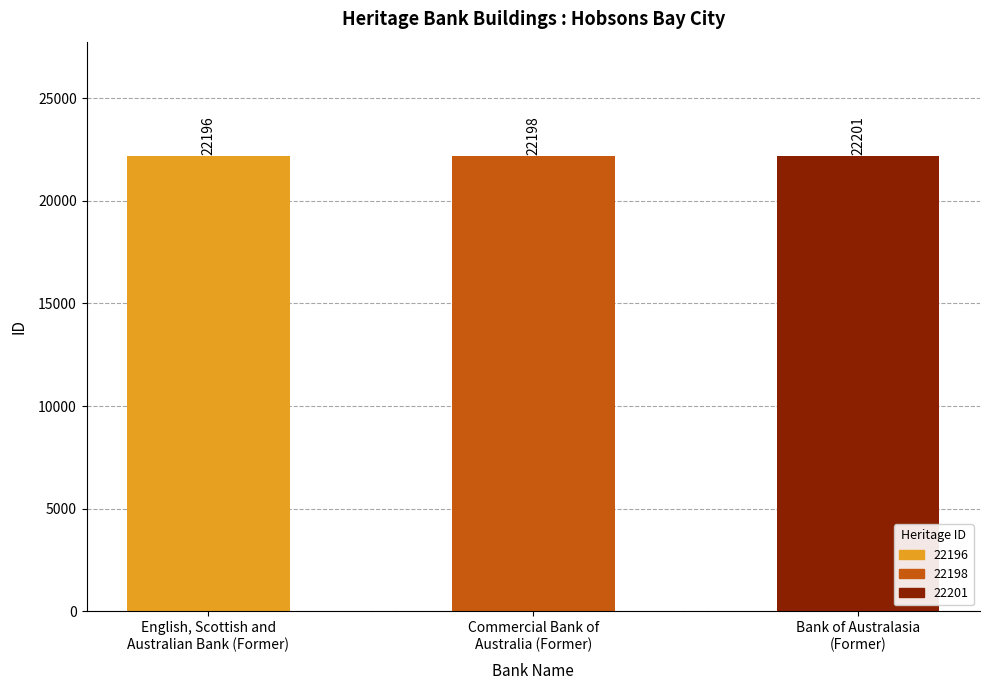

True or false: the data shows 29329 at Bank of Australasia
(Former).

False